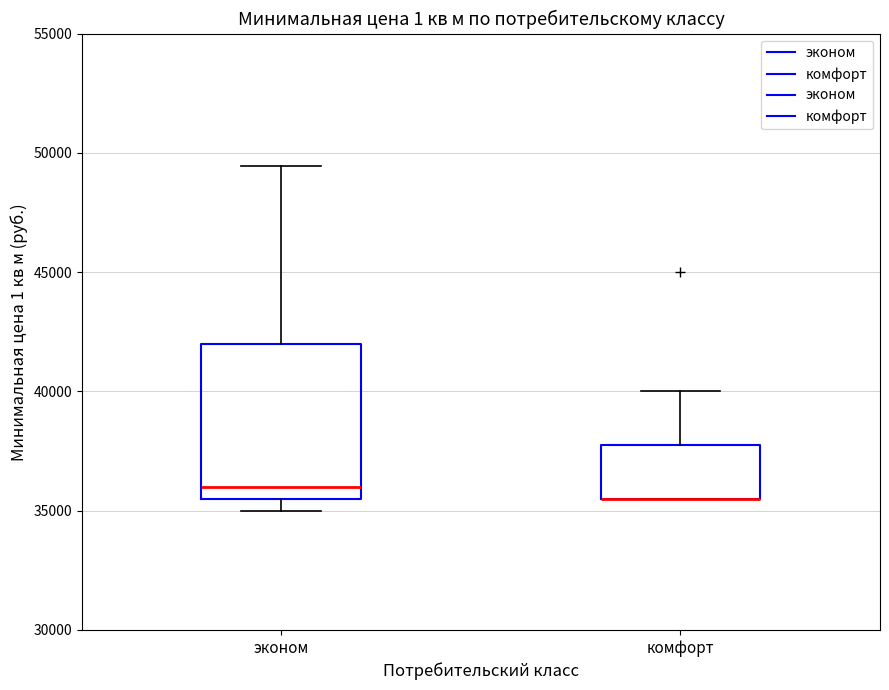

Where does the upper whisker of the box for комфорт end on the y-axis? The values are not printed on the chart, so give them approximately, as read against the axis.

40000